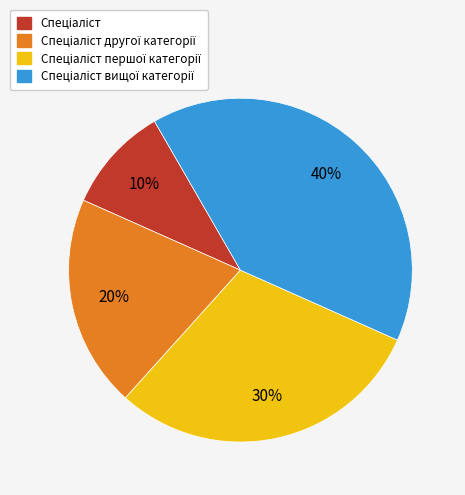

Is there any slice that represents more than half of the pie?

No